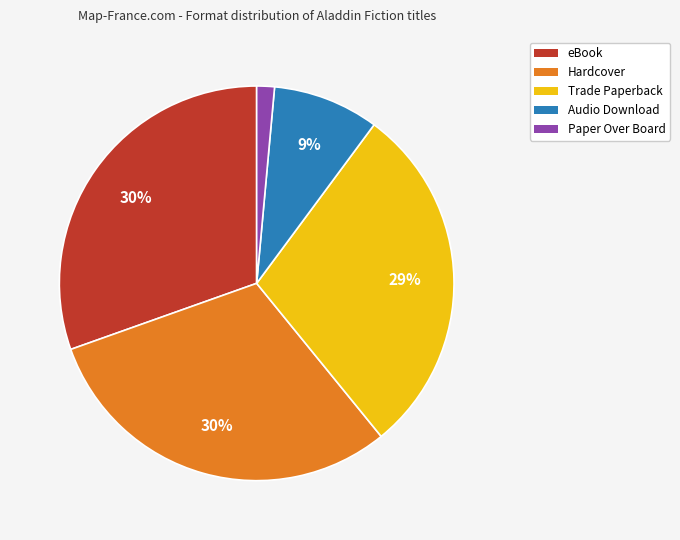

To the nearest percent, what is the difference between the largest and smallest slice percentages?

29%